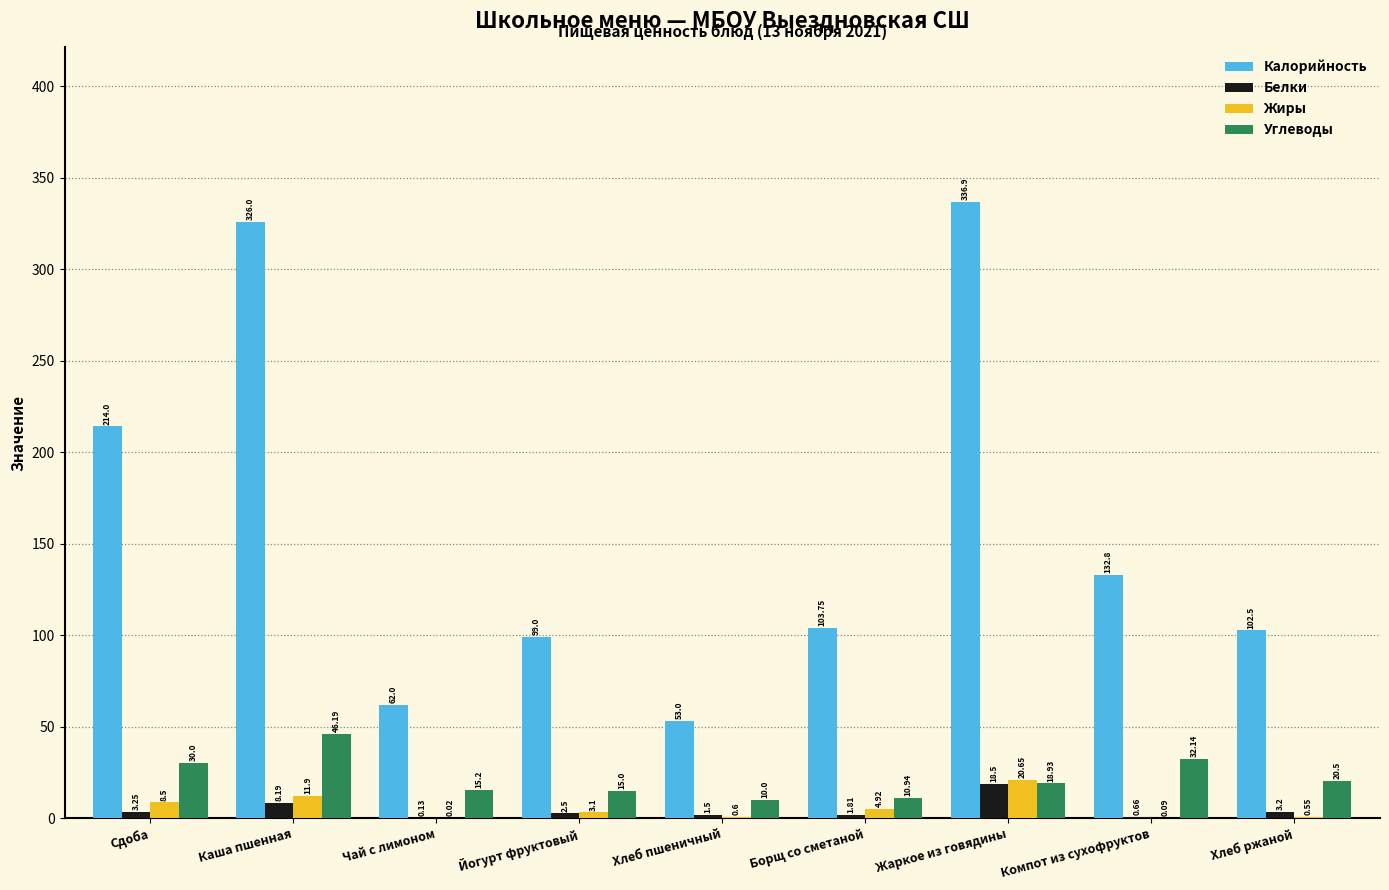

Is the value of Белки at Компот из сухофруктов greater than the value of Углеводы at Борщ со сметаной?

No